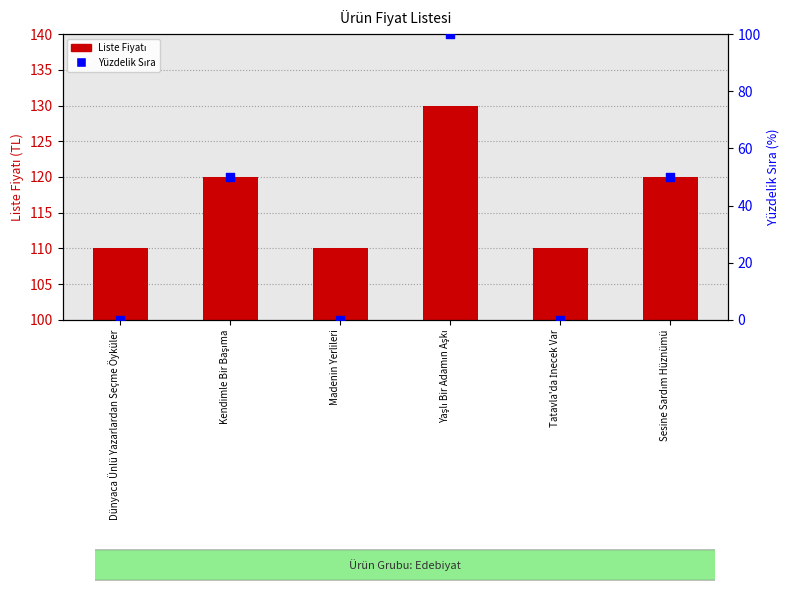

Which series reaches the maximum Y coordinate?

Liste Fiyatı